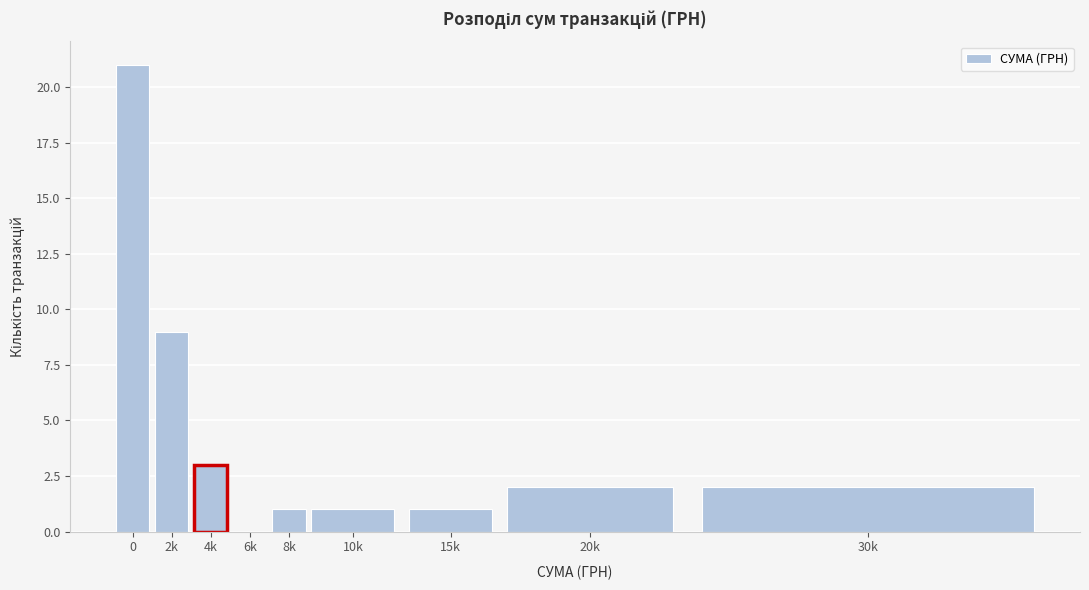

Reading left to right, transcribe all the data shown in this chart.

0=21	2k=9	4k=3	6k=0	8k=1	10k=1	15k=1	20k=2	30k=2